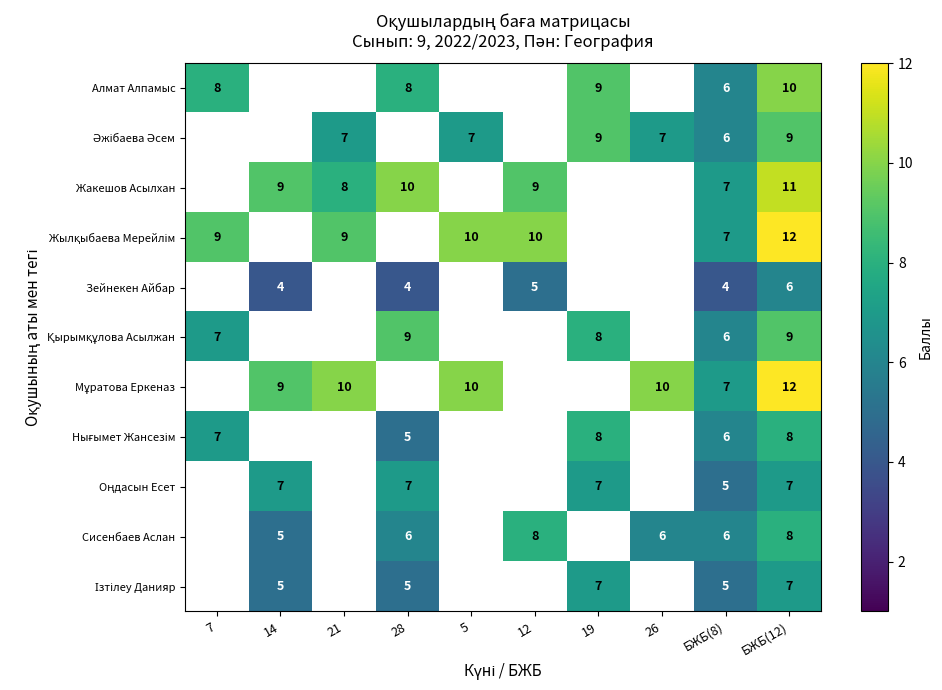

Is it true that Жакешов Асылхан equals 15 at 28?

False